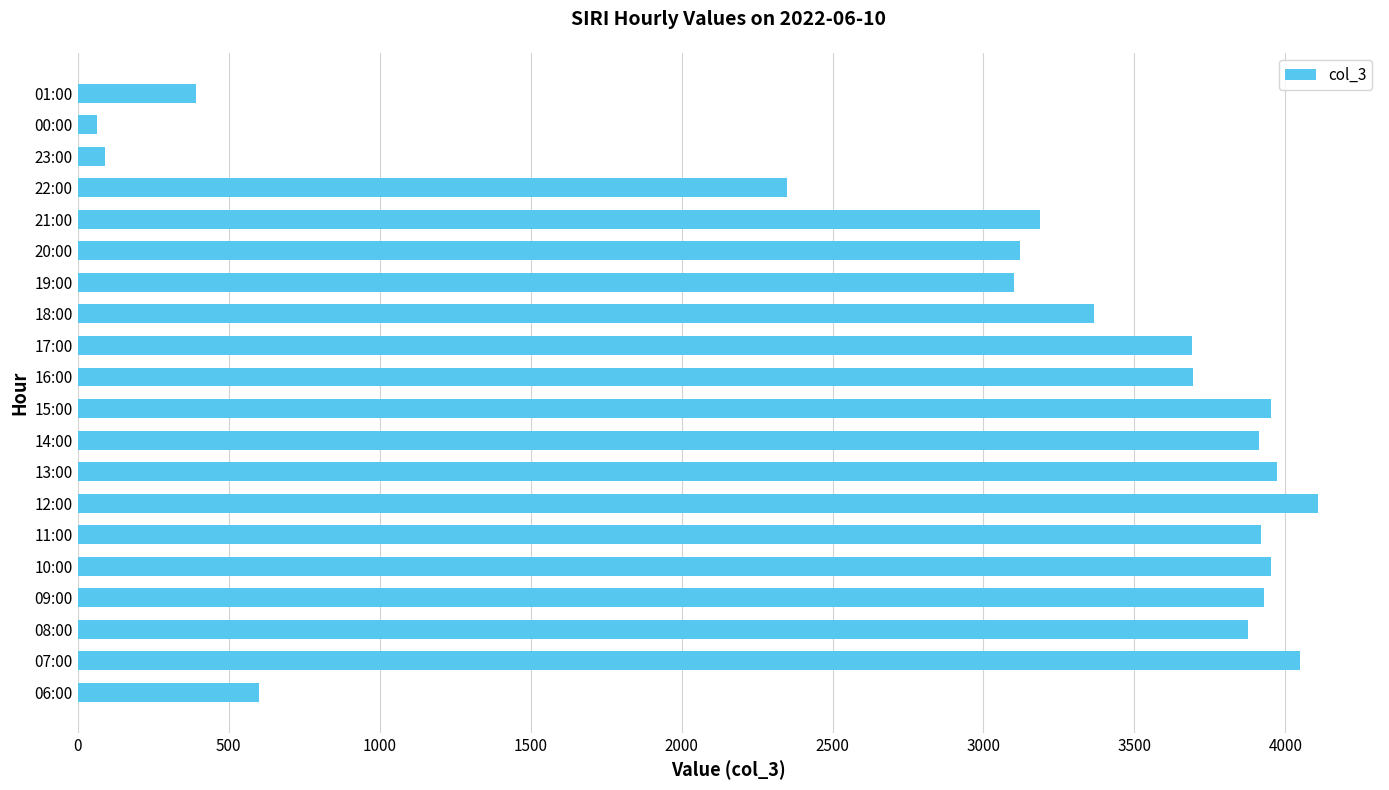

True or false: the data shows 599 at 06:00.

True